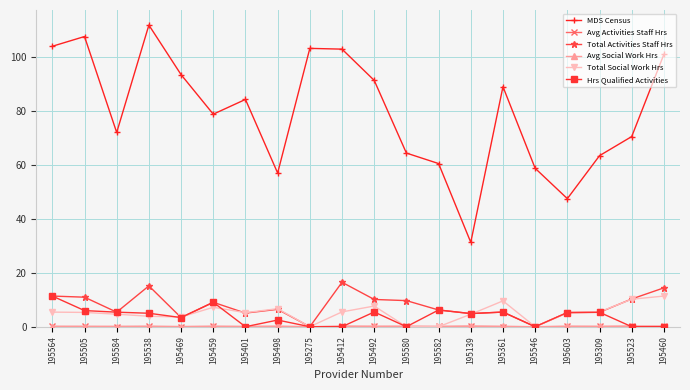

Which series has the largest range (max minus min)?

MDS Census